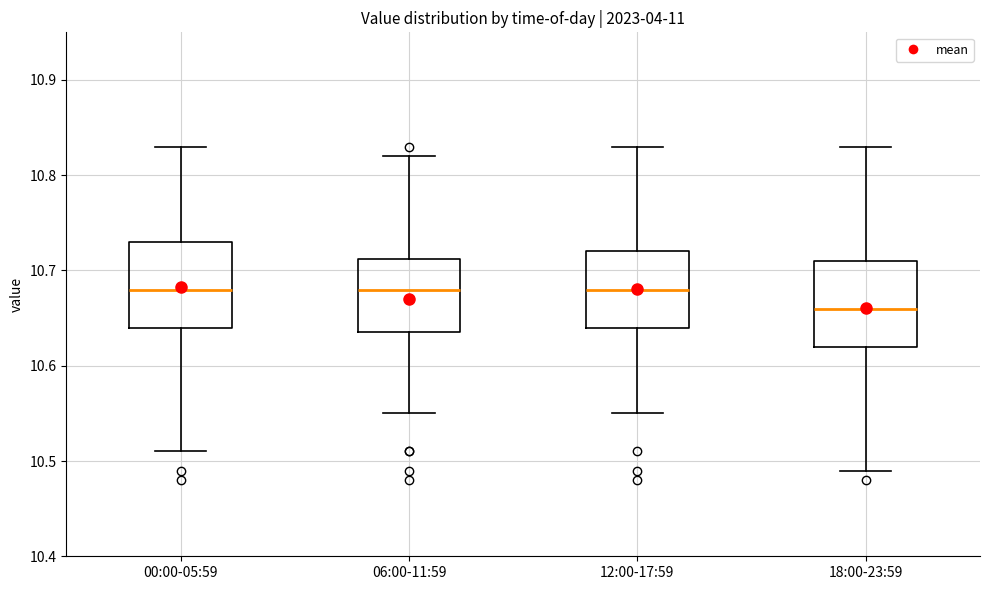

Where is the upper edge of the box for 06:00-11:59 on the y-axis? The values are not printed on the chart, so give them approximately, as read against the axis.

10.71